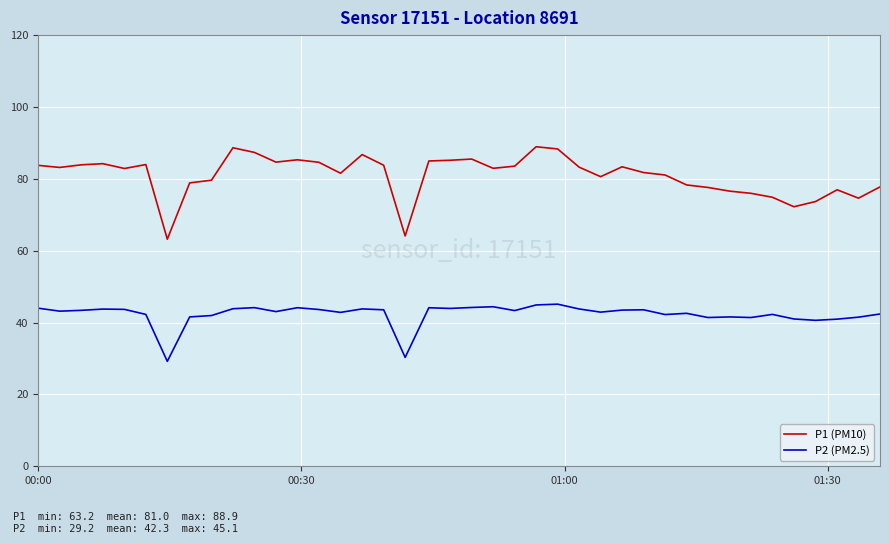

True or false: P2 (PM2.5) and P1 (PM10) intersect in this chart.

False